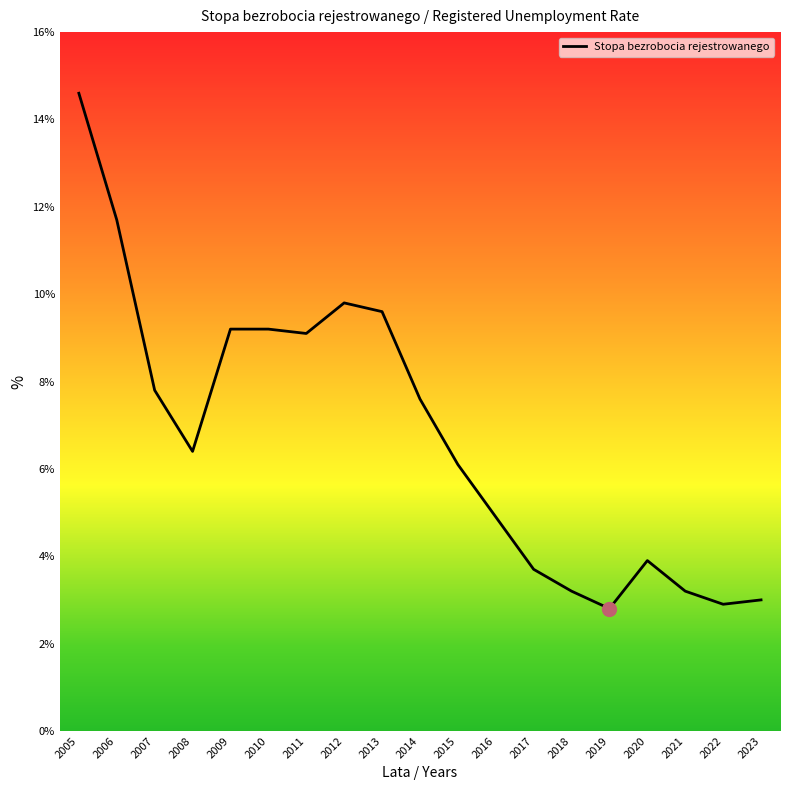

What is the change in value from 2017 to 2023?

-0.7